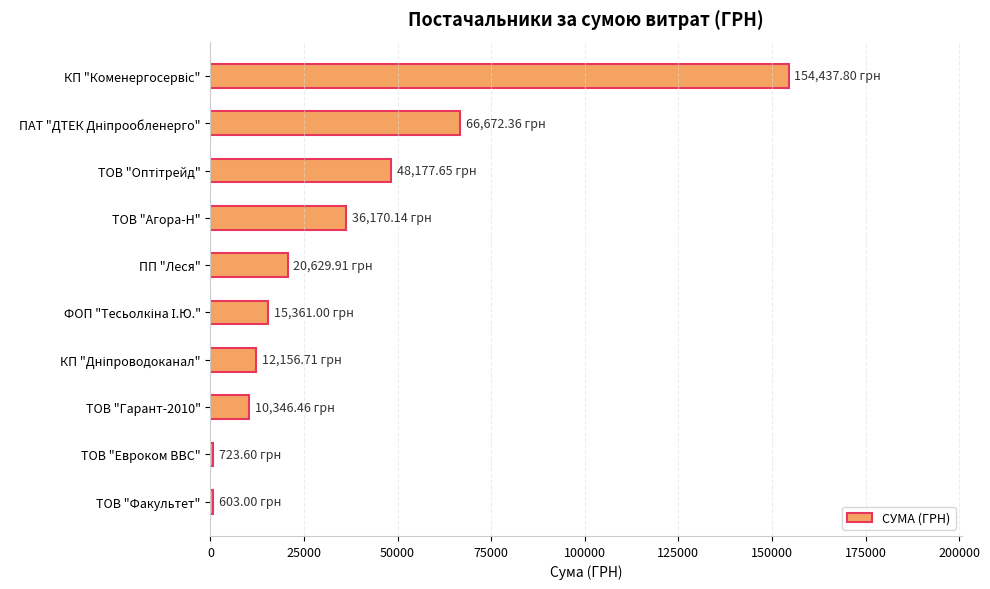

What is the label of the 10th bar from the top?

ТОВ "Факультет"